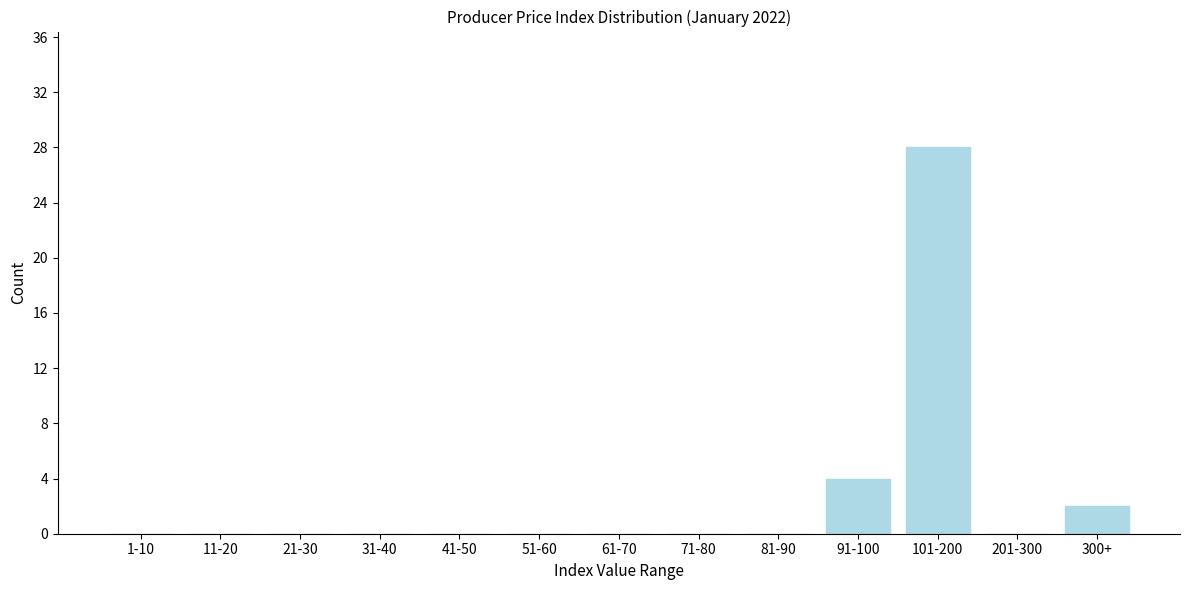

Reading left to right, list all the values displayed in this chart.

1-10=0	11-20=0	21-30=0	31-40=0	41-50=0	51-60=0	61-70=0	71-80=0	81-90=0	91-100=4	101-200=28	201-300=0	300+=2